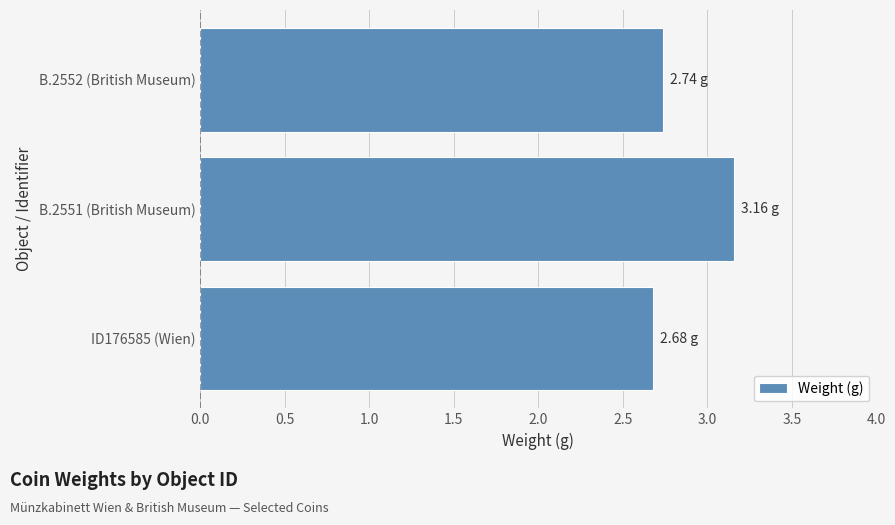

What is the sum of the values at ID176585 (Wien) and B.2552 (British Museum)?

5.4